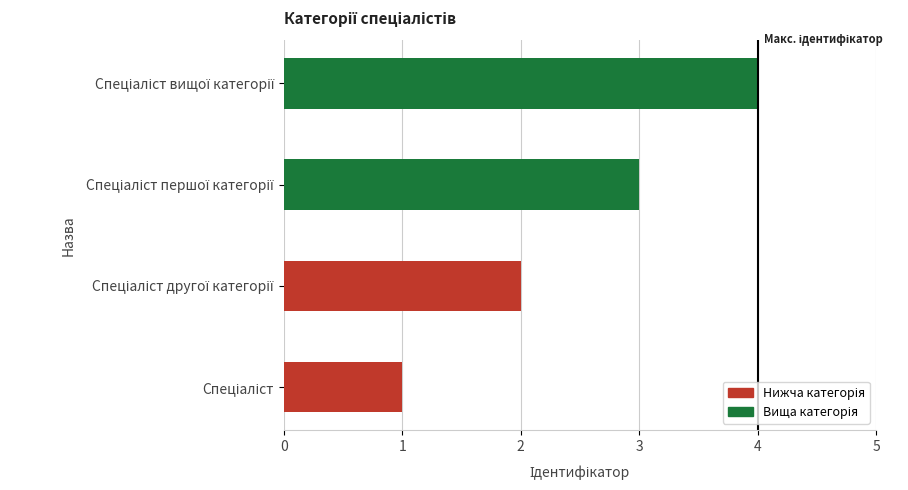

What is the difference between the maximum and minimum values?

3